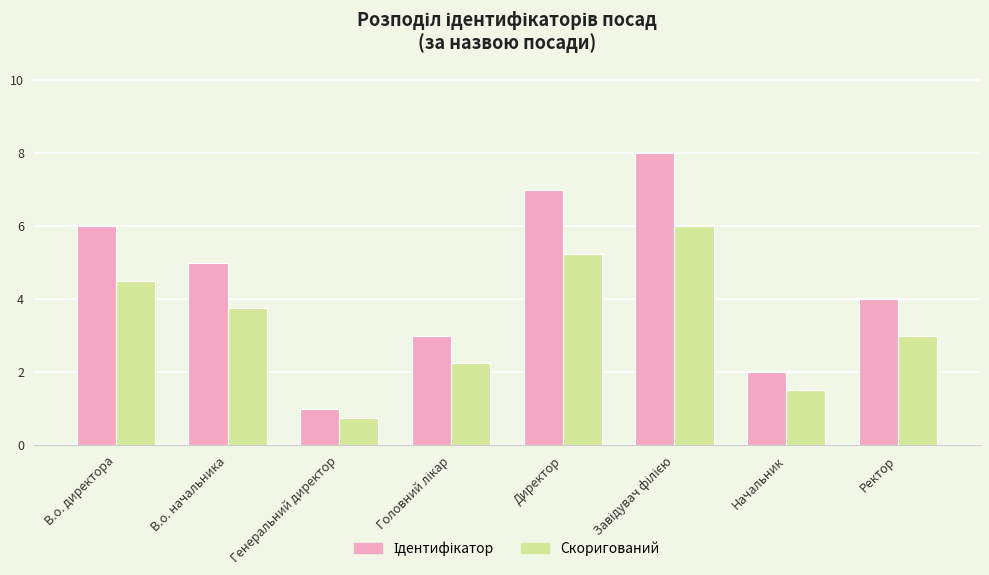

What is the sum of all Скоригований values?

27.0